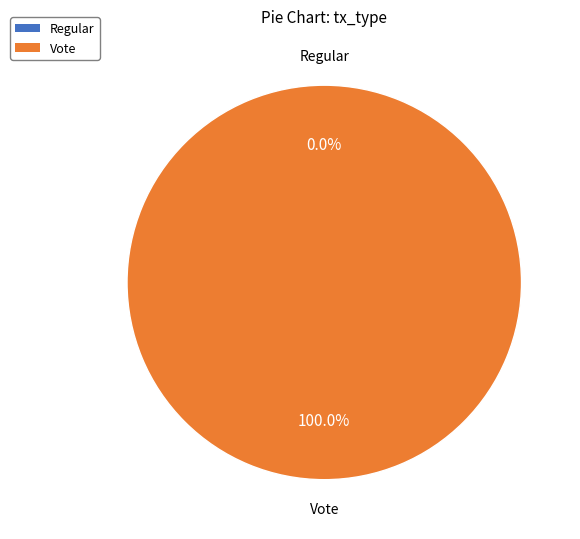

The Vote slice represents 94% of the pie. True or false?

False